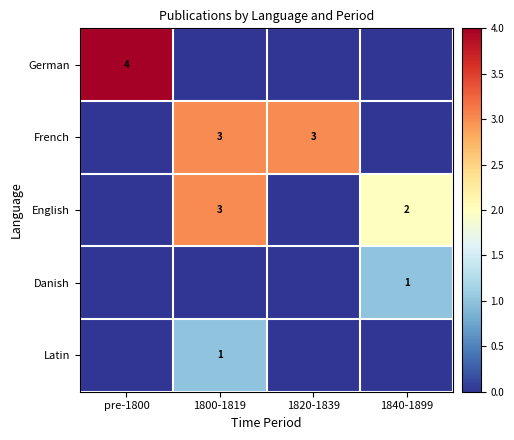

What is the spread (max minus min) of values at 1800-1819?

3